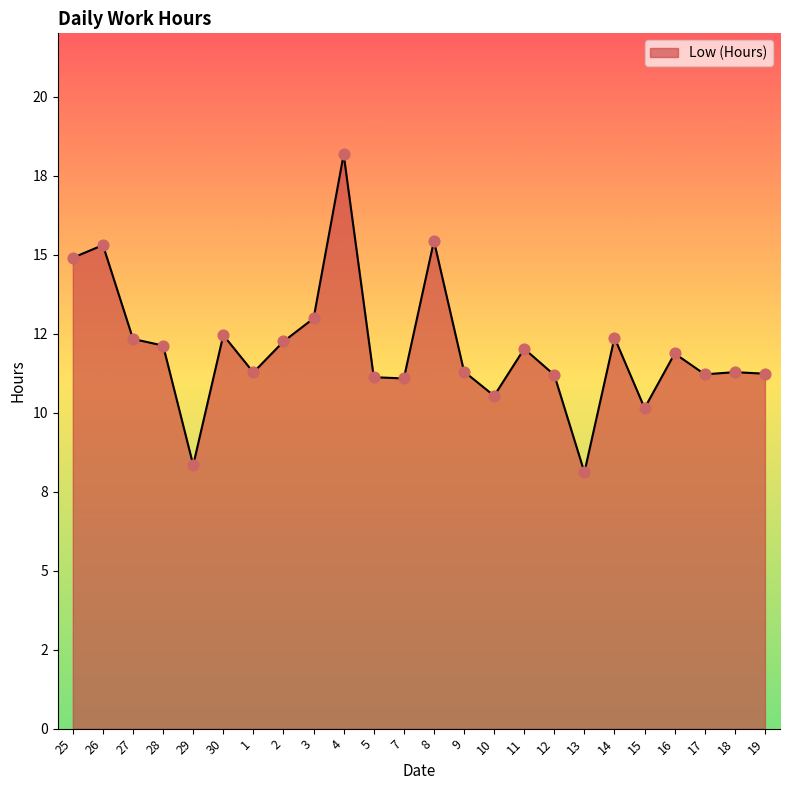

Is this an area chart (filled region under the line)?

Yes